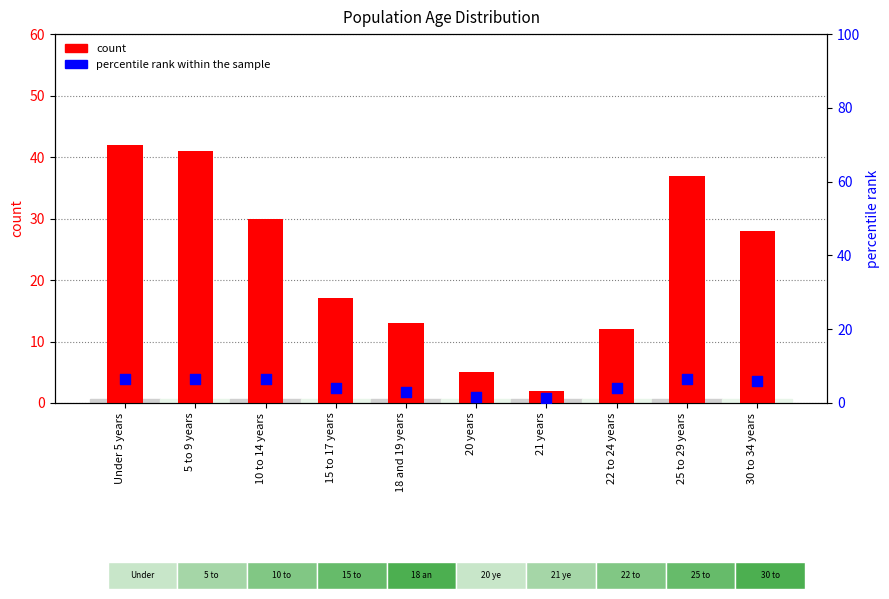

Which series has the largest total across all categories?

count